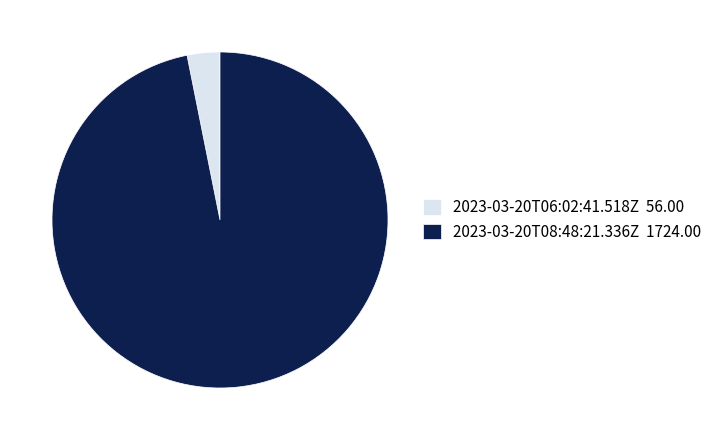

How many segments does this pie chart have?

2